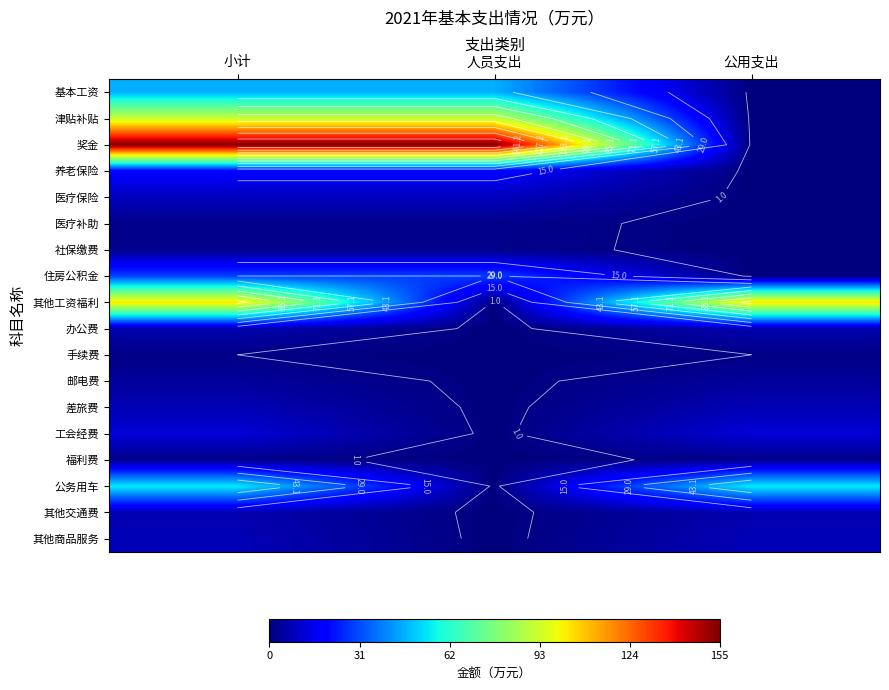

Rank the series by their maximum value, from highest to lowest.

奖金, 其他工资福利, 津贴补贴, 公务用车, 基本工资, 住房公积金, 养老保险, 工会经费, 医疗保险, 其他商品服务, 差旅费, 办公费, 其他交通费, 邮电费, 医疗补助, 社保缴费, 福利费, 手续费